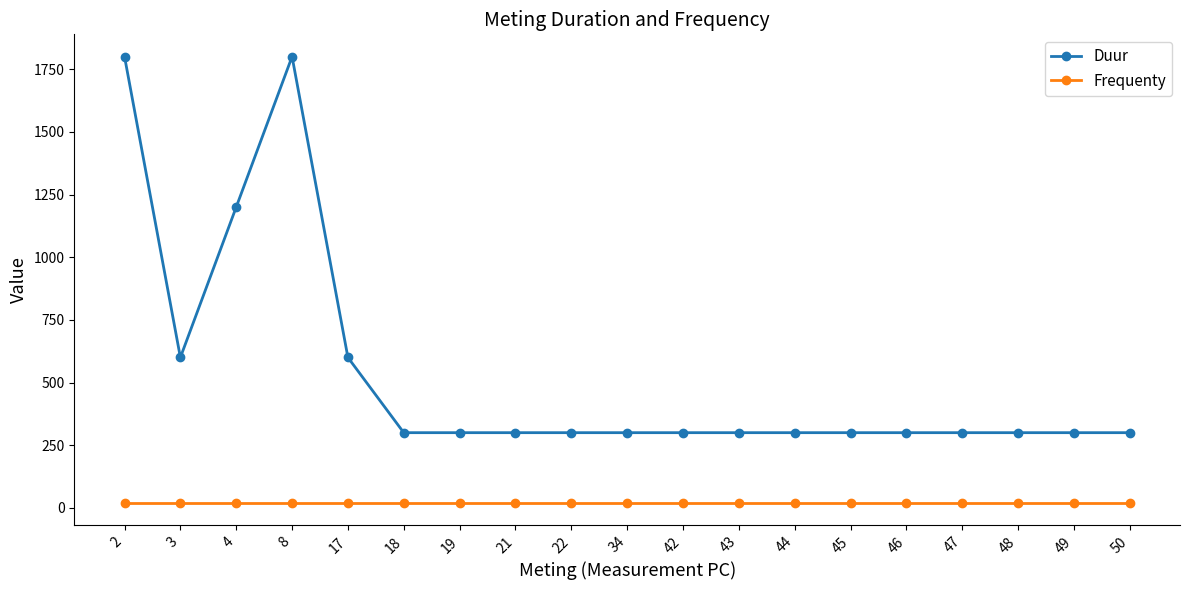

True or false: Duur and Frequenty intersect in this chart.

False